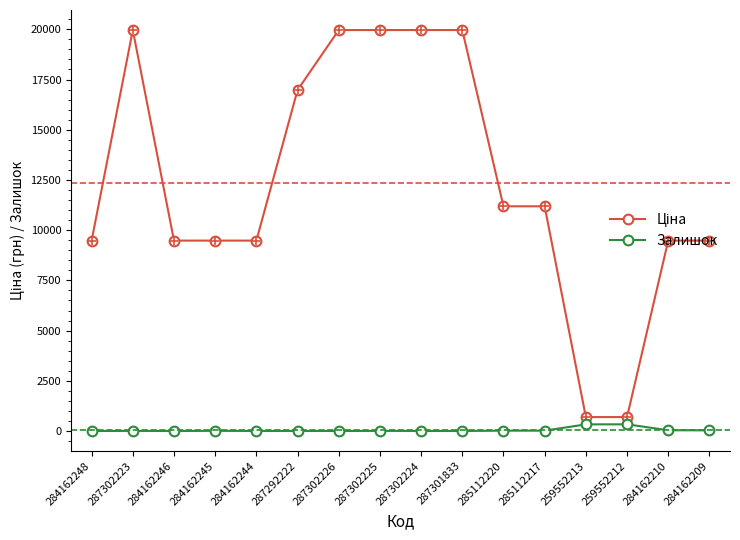

What is the greatest value displayed?

19964.2